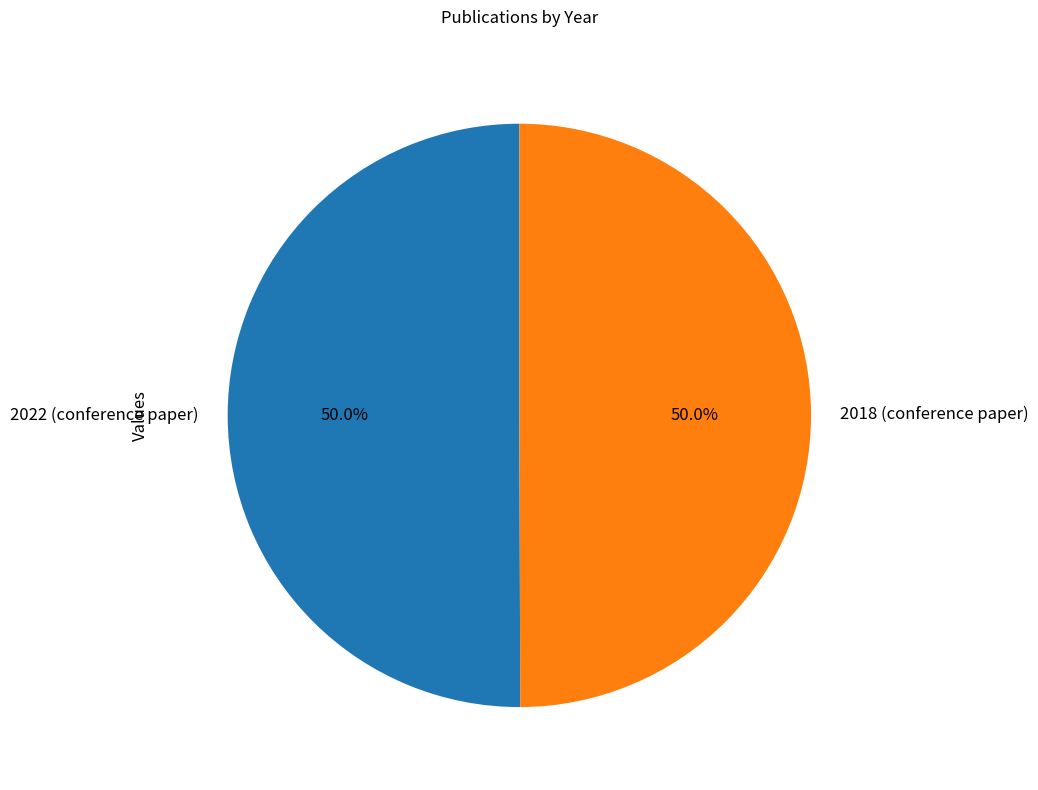

Approximately how many times larger is the value at 2018 (conference paper) compared to 2022 (conference paper)?

1.0